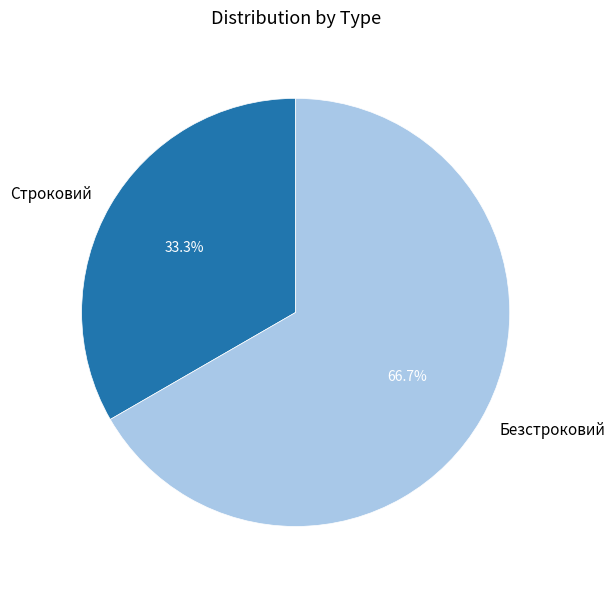

How many segments does this pie chart have?

2